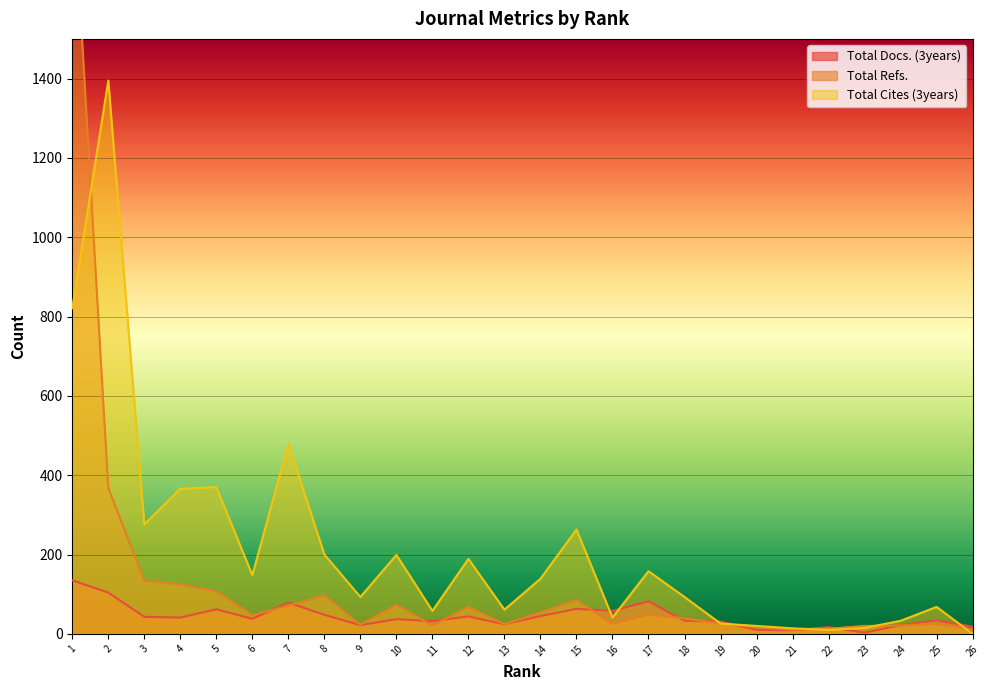

How many intersections are there between Total Cites (3years) and Total Docs. (3years)?

7